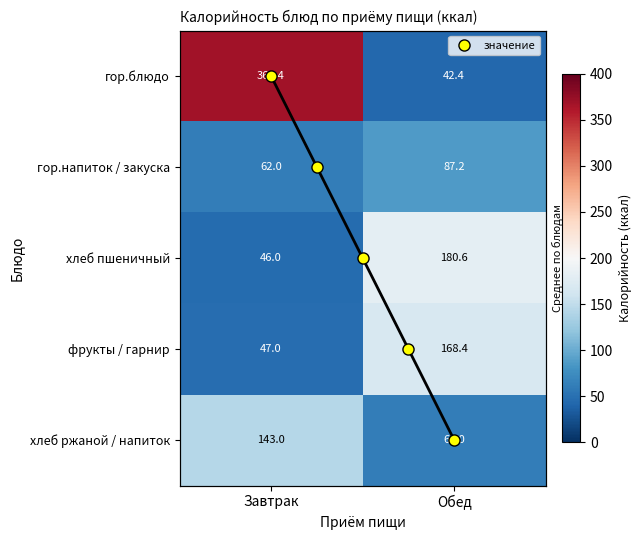

How many data points in фрукты / гарнир are above 168?

1